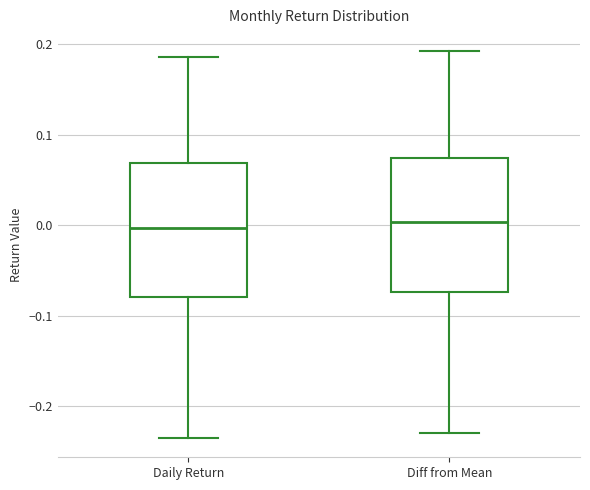

Reading left to right, transcribe this box plot: for each box, give where its median line is, the range the box spans, and where its two whiskers end, as read against the y-axis. The values are not printed on the chart, so give them approximately, as read against the axis.

Daily Return: median 0.00, box -0.08 to 0.07, whiskers -0.23 to 0.19
Diff from Mean: median 0.00, box -0.07 to 0.07, whiskers -0.23 to 0.19